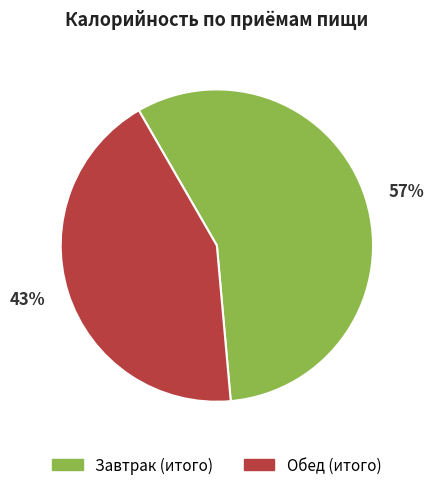

Do 57% and 43% together represent more than half of the pie?

Yes